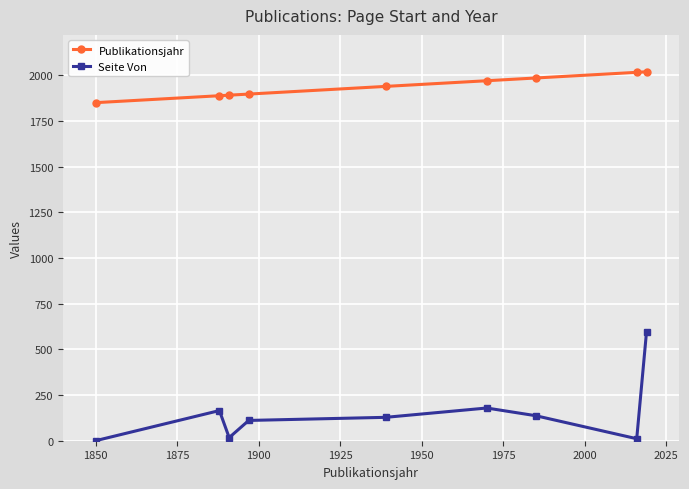

True or false: Seite Von has more than 0 interior local peaks.

True